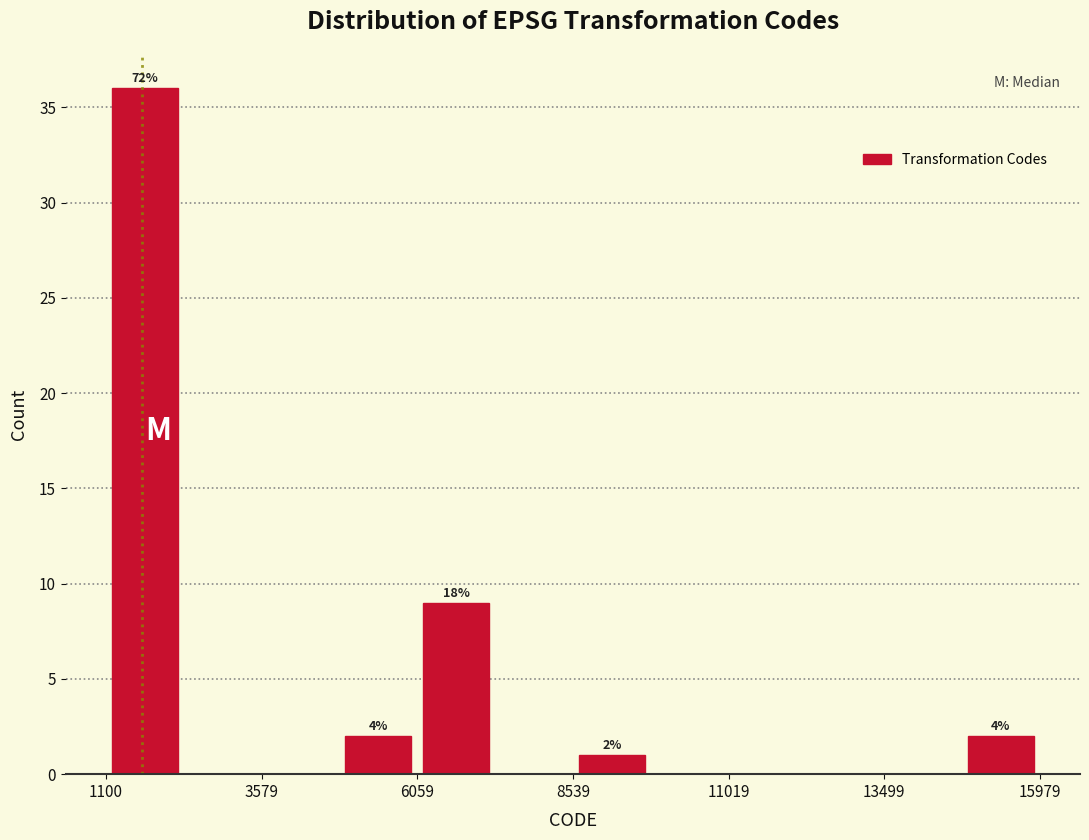

Around what value on the x-axis is the tallest bar? Give the approximate position of its centre, as read against the axis.

1500